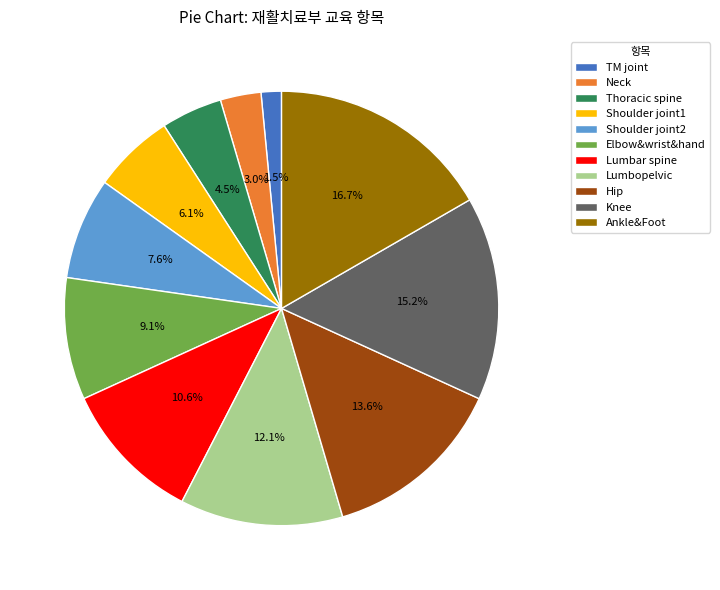

What is the smallest slice in the pie chart?

TM joint